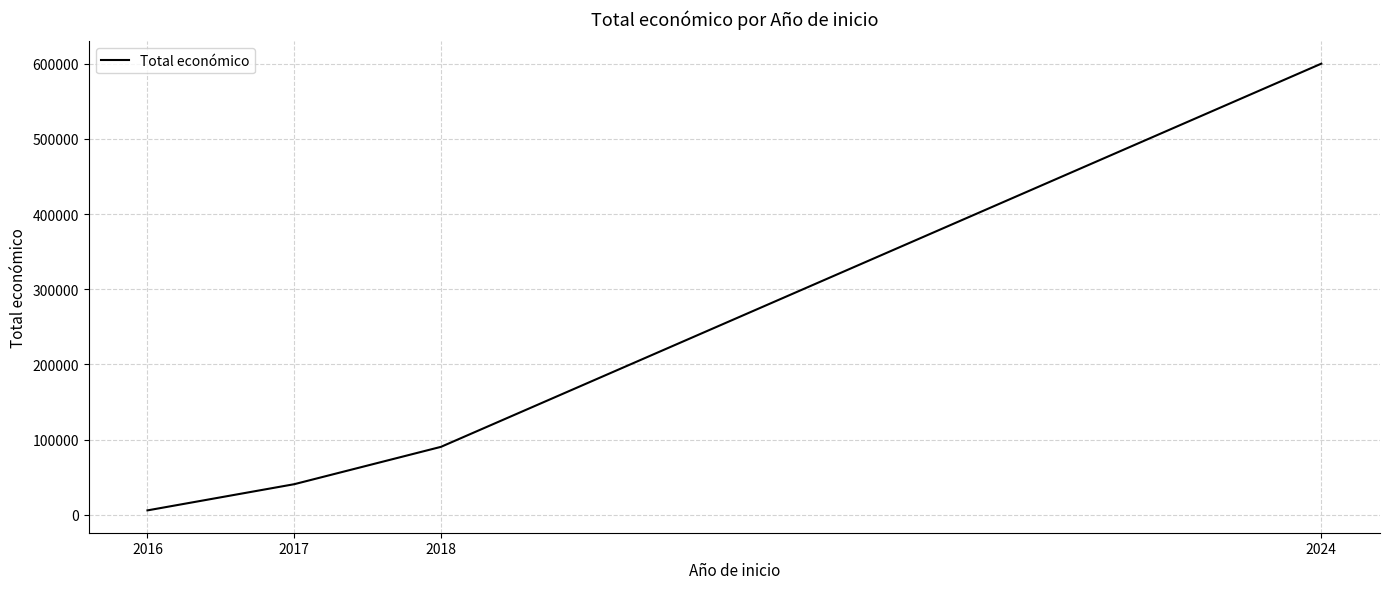

List the labels in order of value, smallest first.

2016, 2017, 2018, 2024